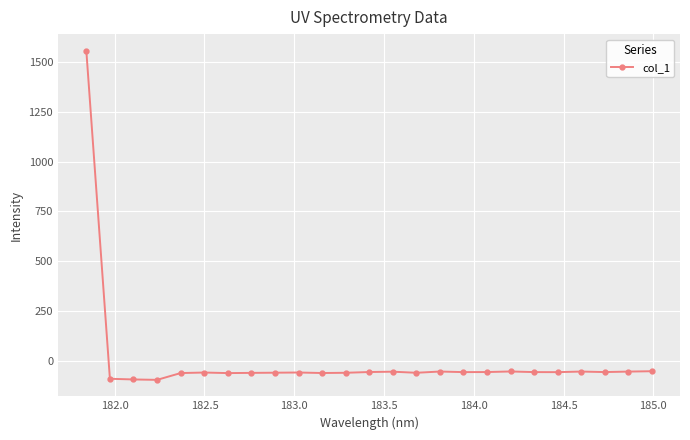

What is the maximum value shown in the chart?

1556.2